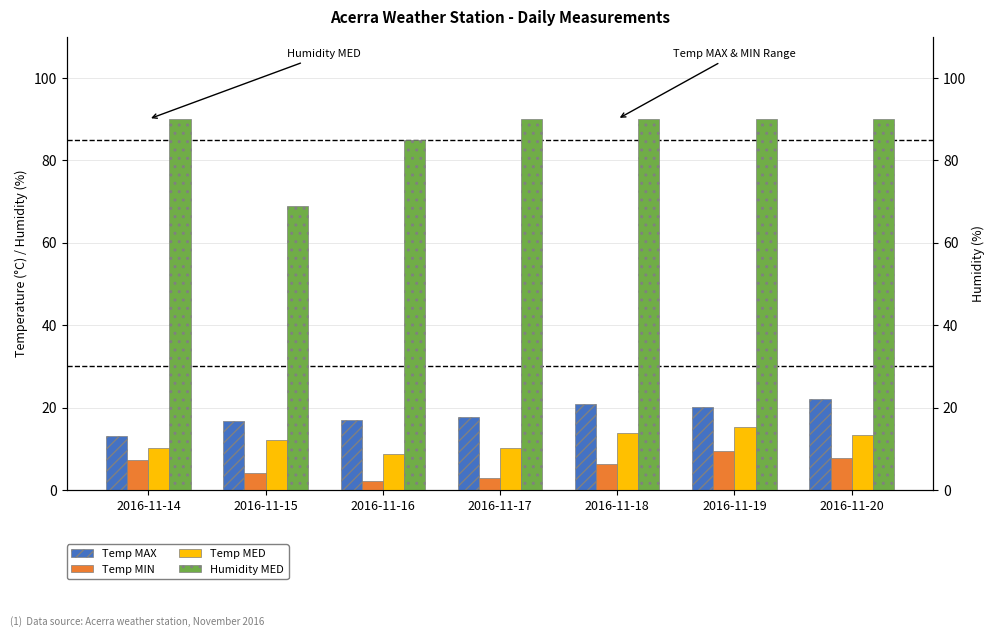

The value of Humidity MED at 2016-11-16 is 85.0. True or false?

True